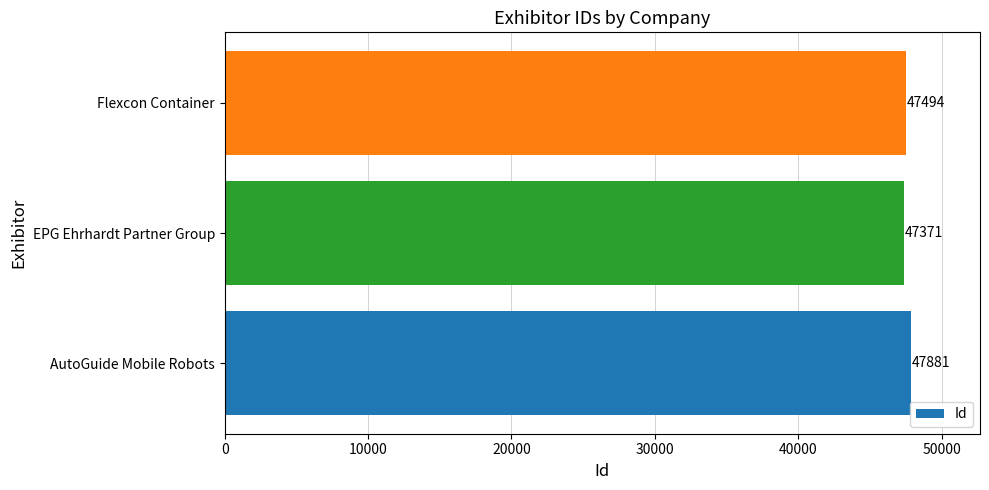

What is the change in value from AutoGuide Mobile Robots to Flexcon Container?

-387